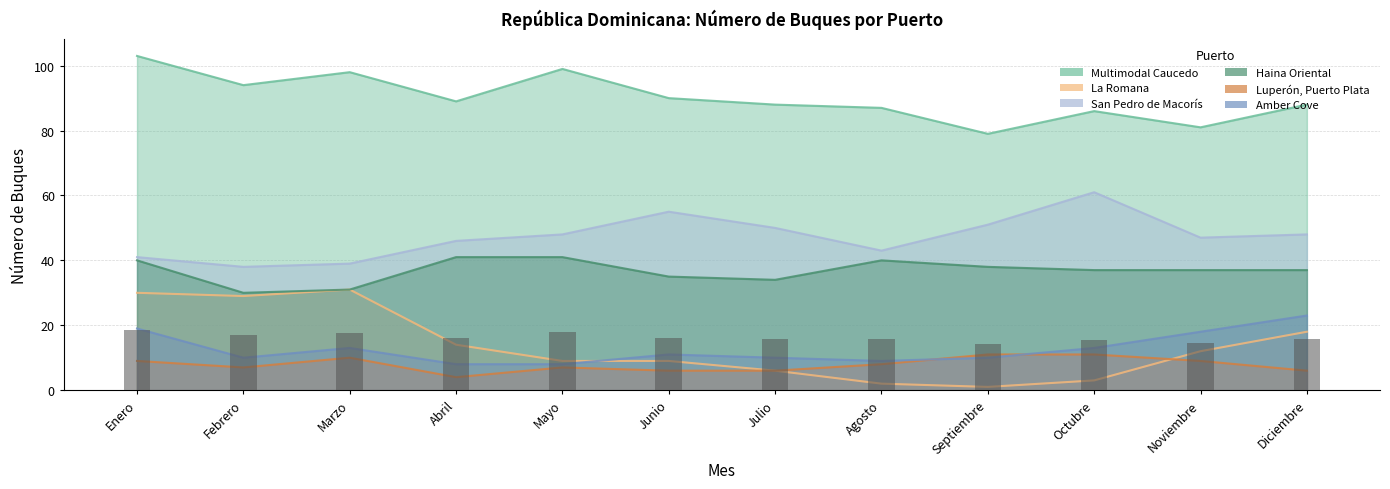

How many groups of bars are there?

12